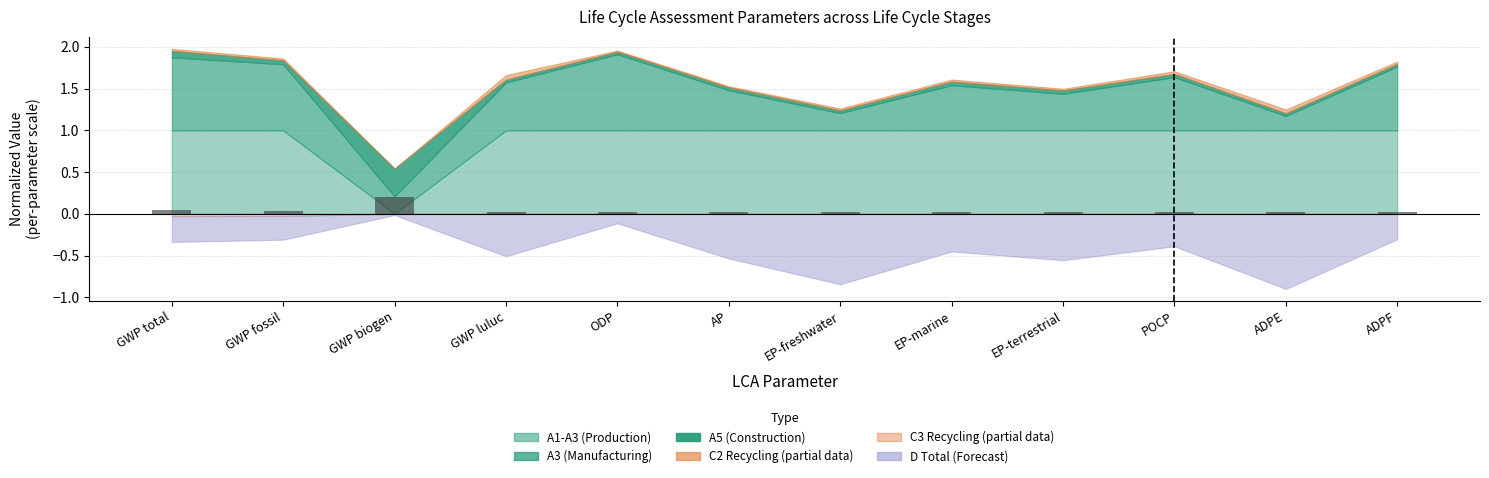

What position from the right is ODP?

8